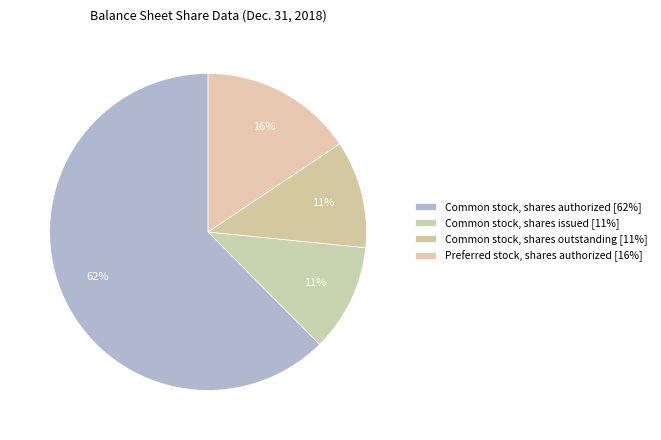

How many segments does this pie chart have?

4